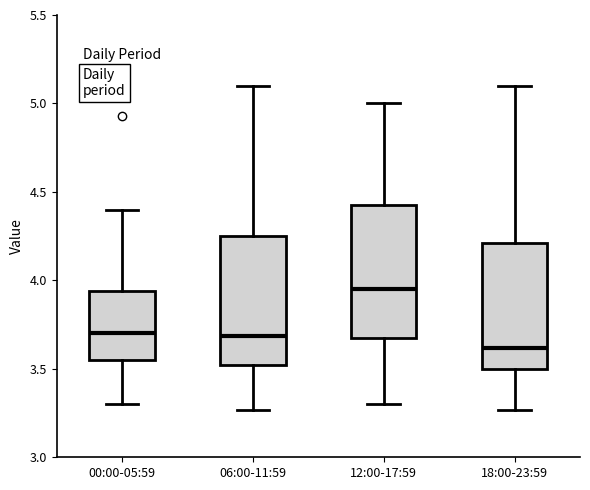

Where is the lower edge of the box for 00:00-05:59 on the y-axis? The values are not printed on the chart, so give them approximately, as read against the axis.

3.55